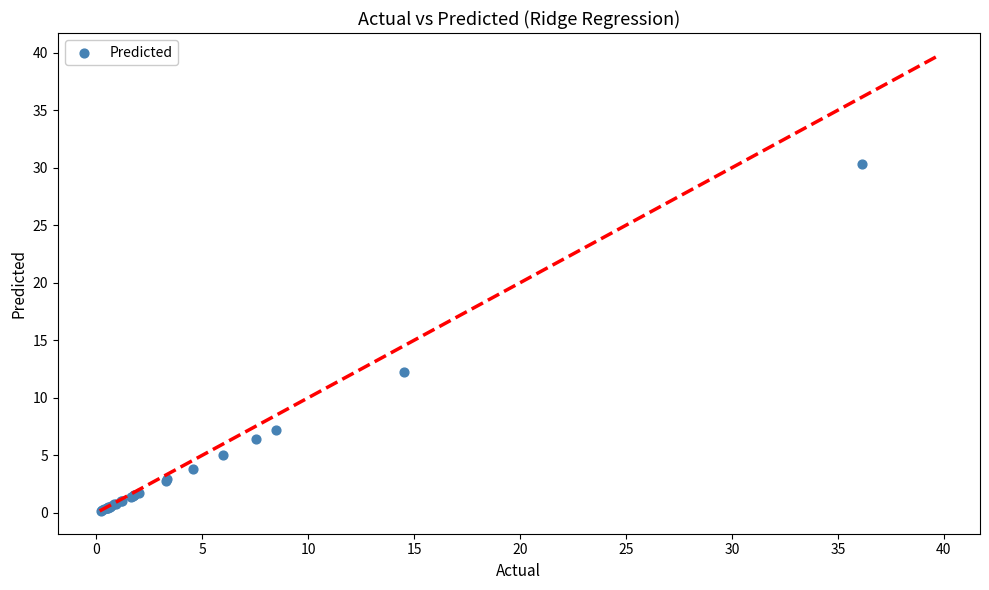

What Y value in the scatter plot is closest to 15?

12.3